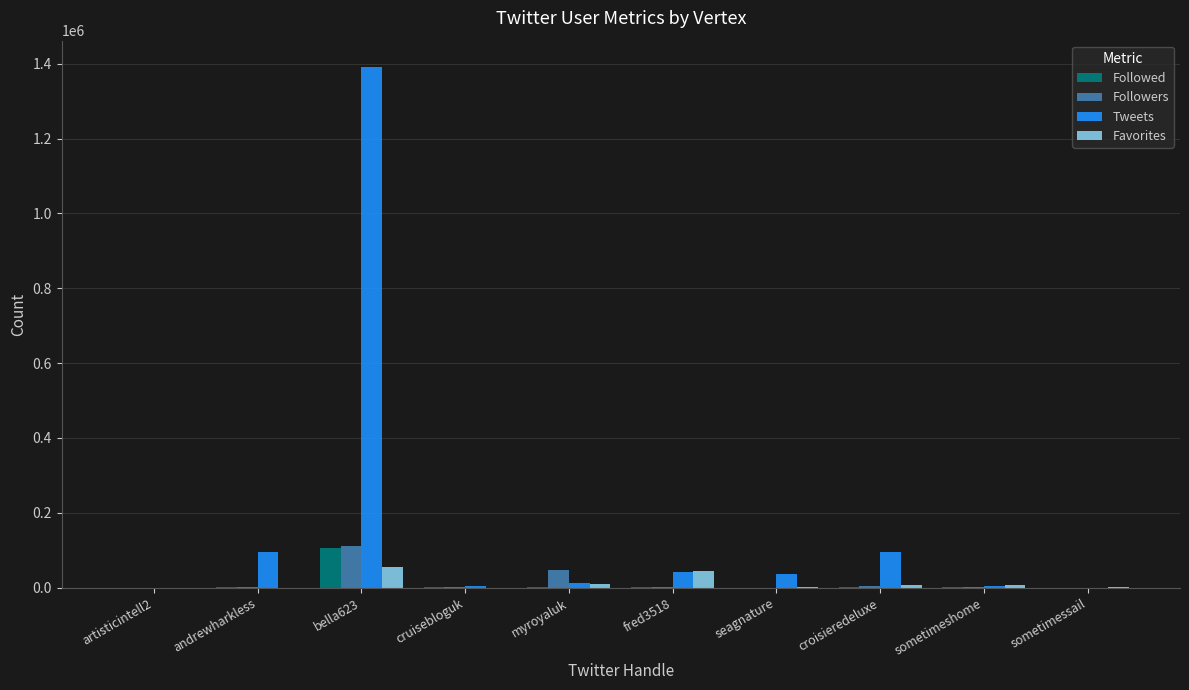

At which category is the sum across all series the highest?

bella623